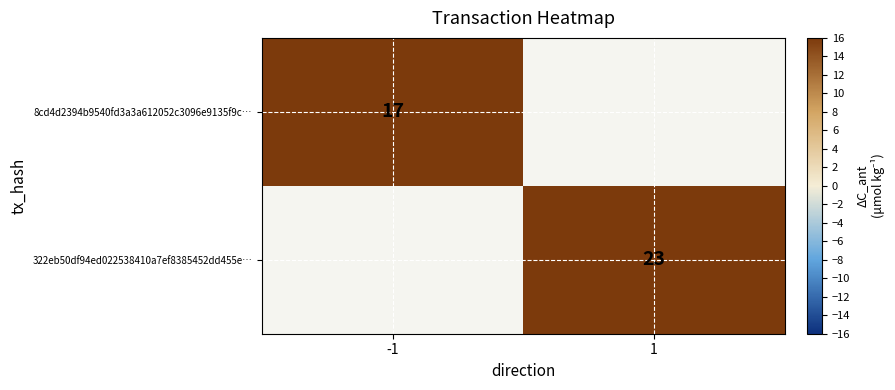

Is it true that 322eb50df94ed022538410a7ef8385452dd455e… equals 7 at 1?

False